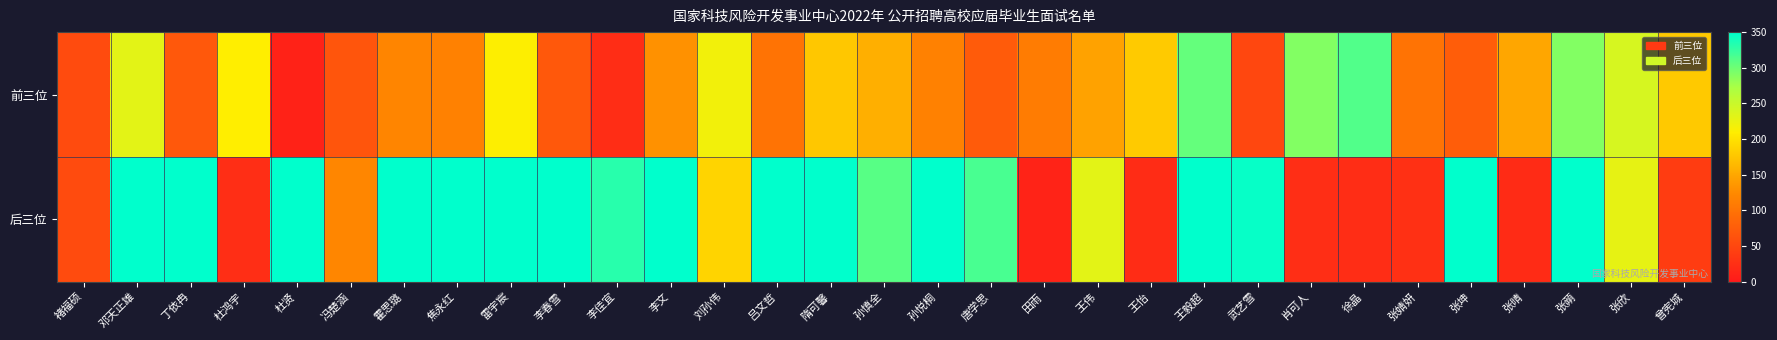

How many categories are shown in the chart?

31